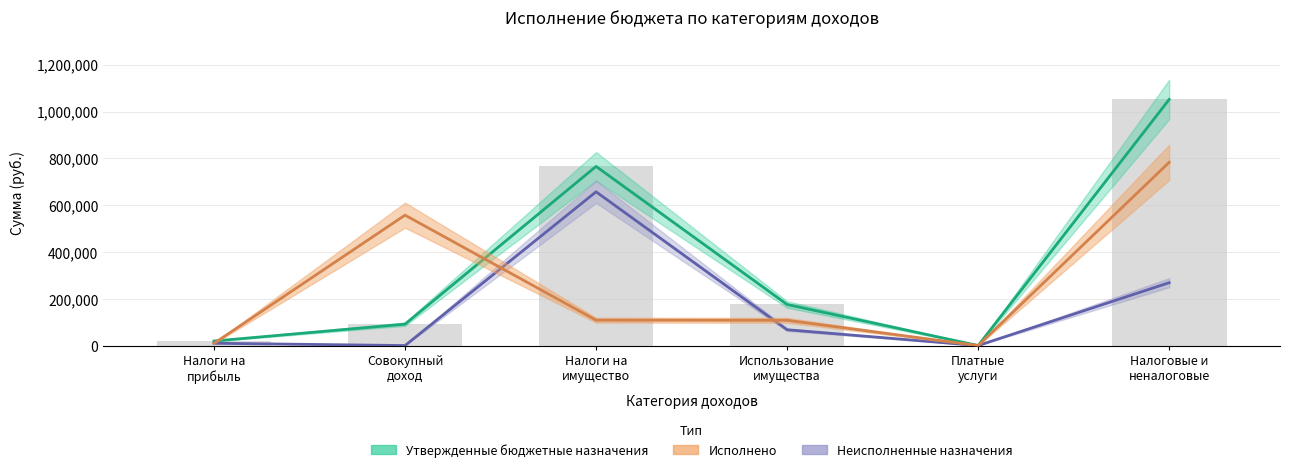

List the series in order of their overall mean, lowest first.

Неисполненные назначения, Исполнено, Утвержденные бюджетные назначения